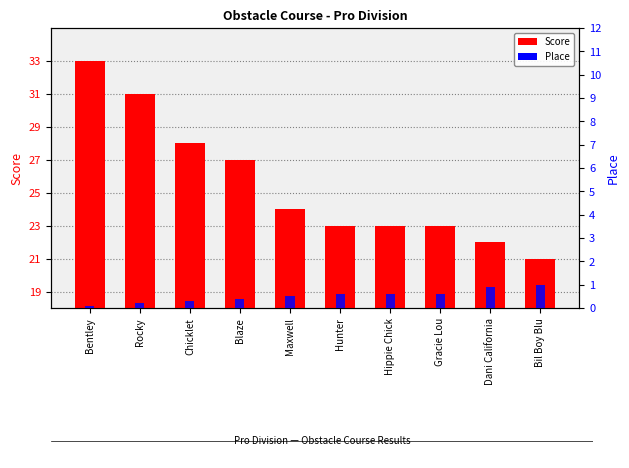

What is the difference between the second highest and minimum values in the Place series?

2.4